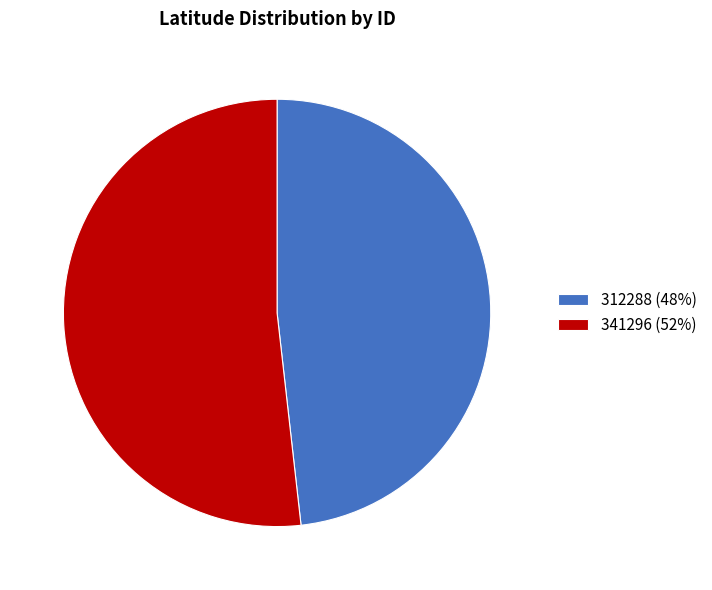

Is there a majority slice in this chart?

Yes